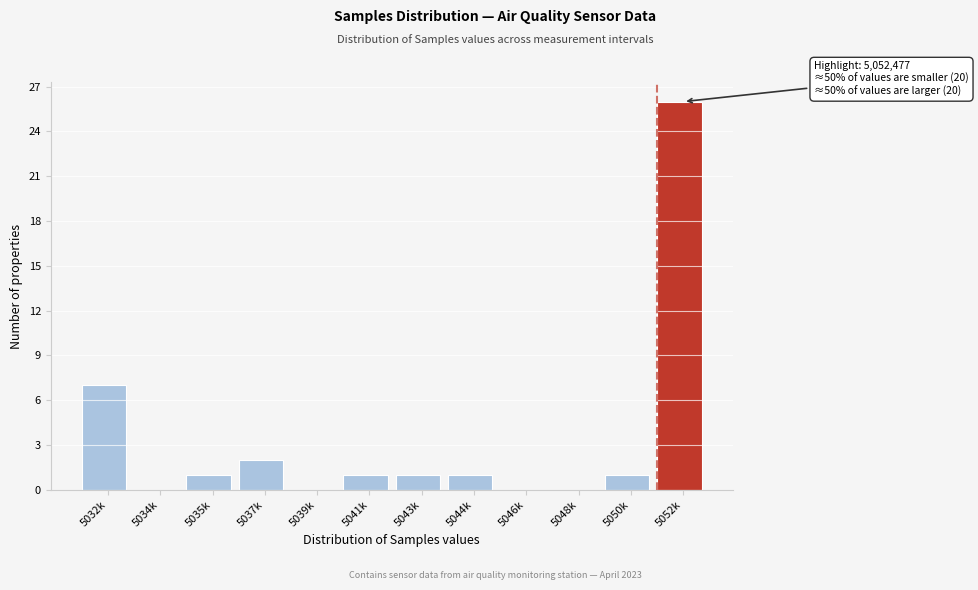

Reading left to right, list all the values displayed in this chart.

5032k=7	5034k=0	5035k=1	5037k=2	5039k=0	5041k=1	5043k=1	5044k=1	5046k=0	5048k=0	5050k=1	5052k=26